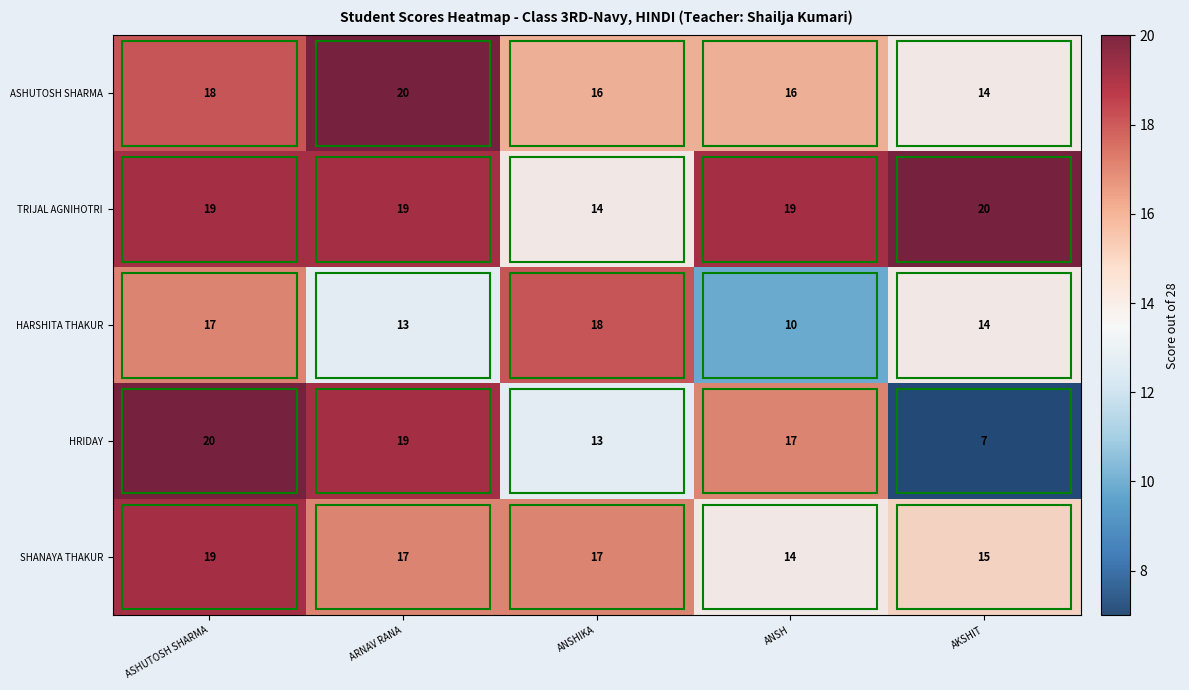

At which label does HARSHITA THAKUR reach its peak?

ANSHIKA